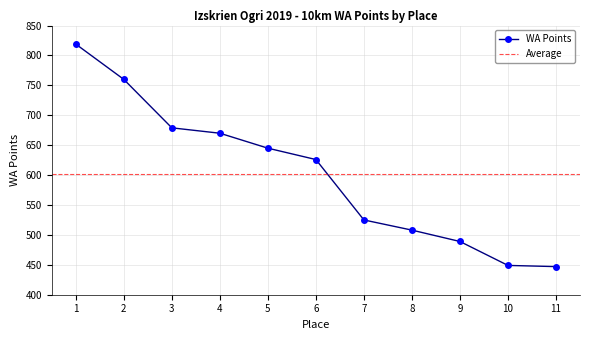

Reading right to left, extract all data points from this chart.

11=447	10=449	9=489	8=508	7=525	6=626	5=645	4=670	3=679	2=760	1=819